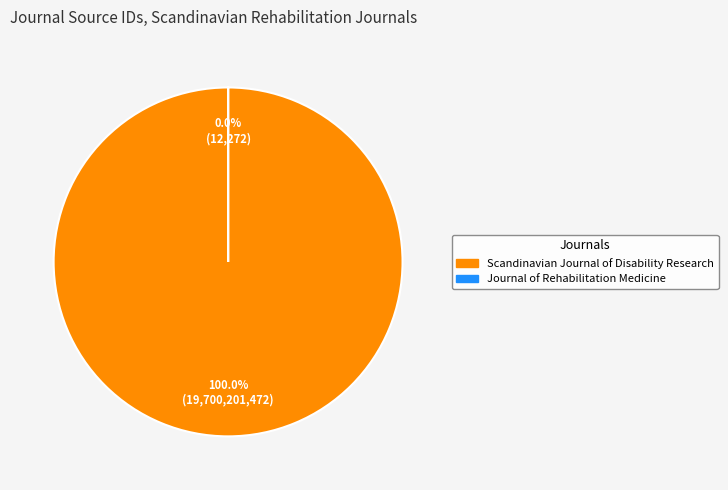

Is it true that Scandinavian Journal of Disability Research is 99% of the pie?

False